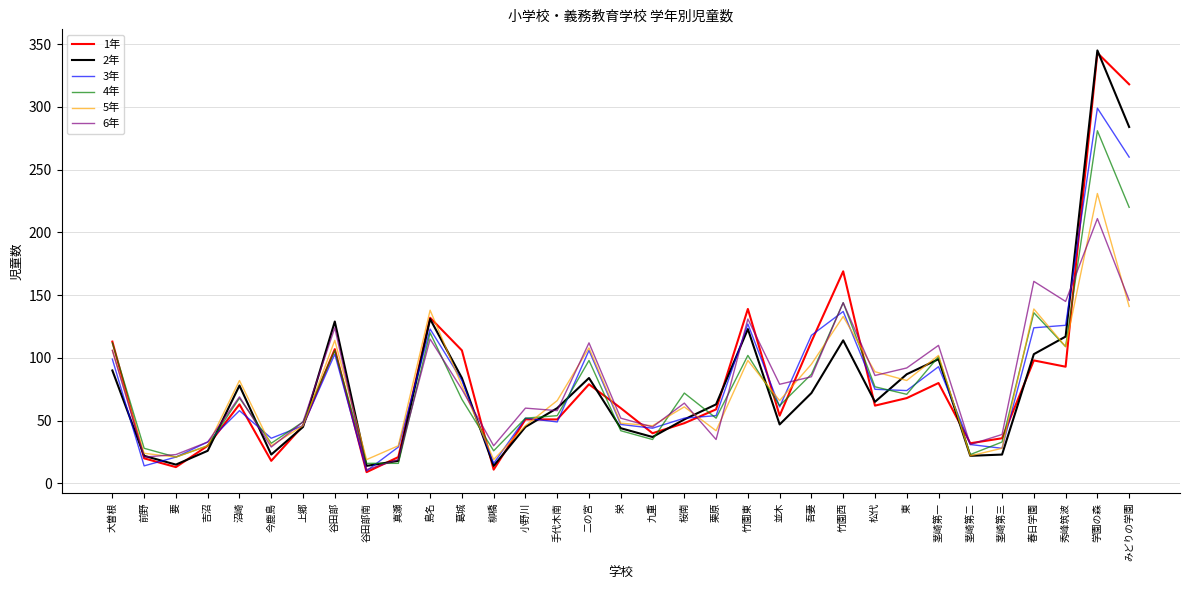

What is the difference between the maximum and minimum values in the 4年 series?

265